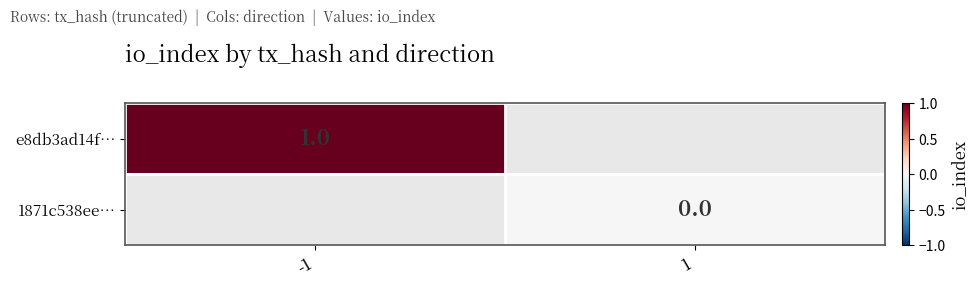

Count the number of categories in the chart.

2